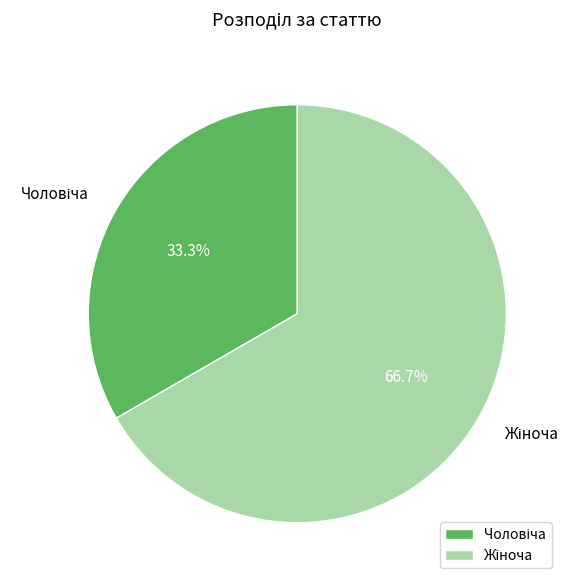

To the nearest percent, what is the average slice percentage?

50%